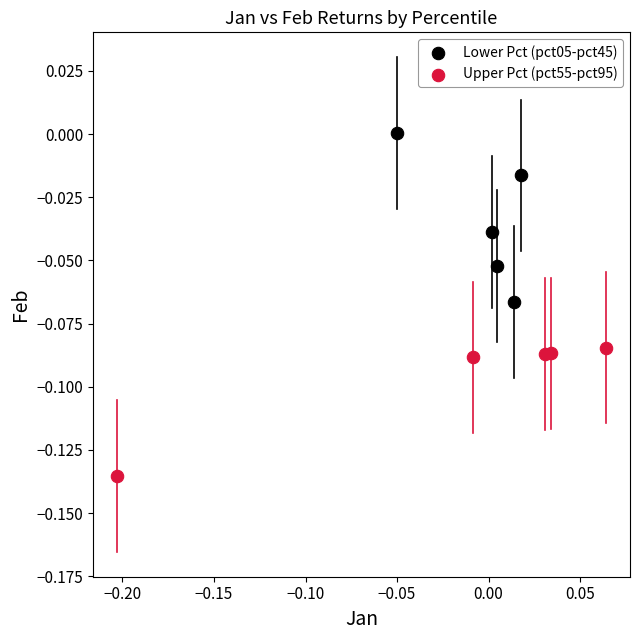

Which series contains the highest Y value?

Lower Pct (pct05-pct45)